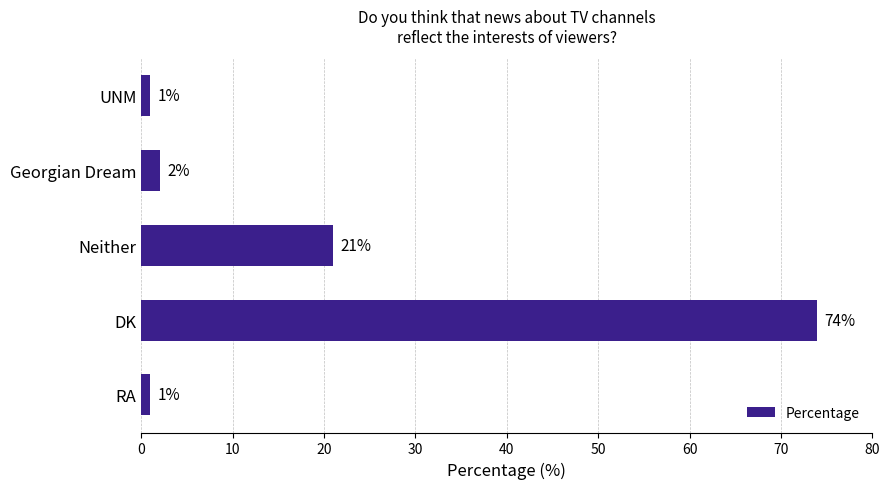

What is the change in value from UNM to Neither?

+20